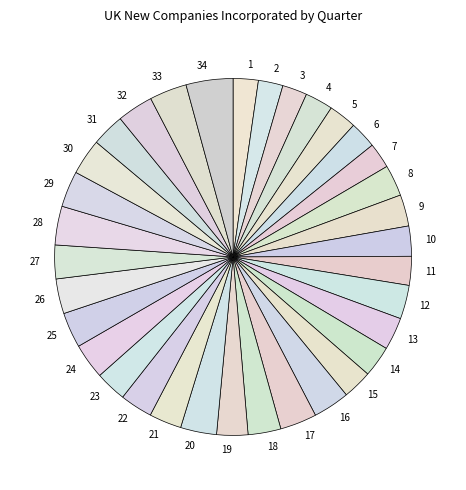

How many slices are in this pie chart?

34